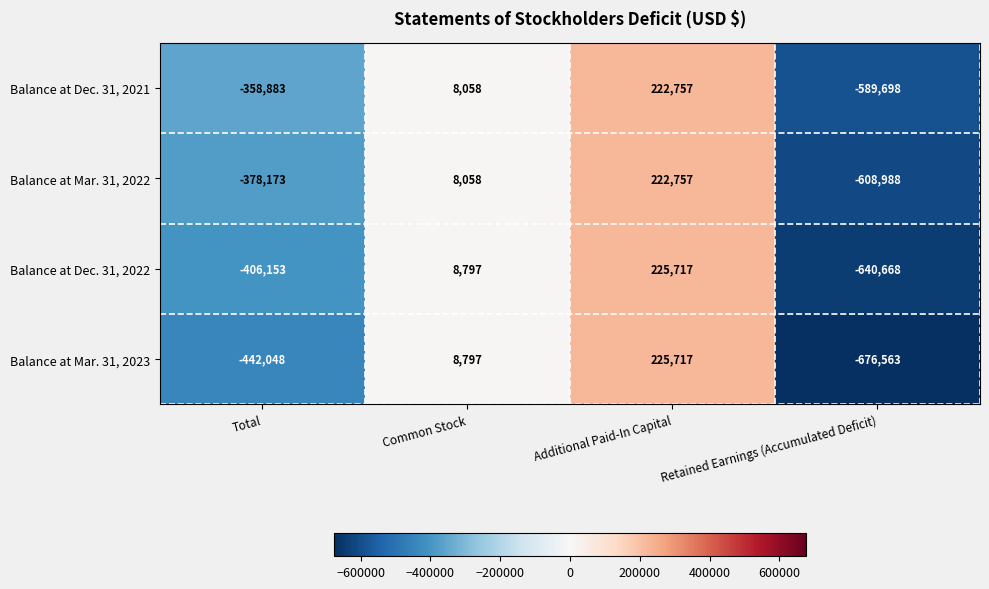

What is the difference between the maximum and second lowest values in the Balance at Dec. 31, 2022 series?

631870